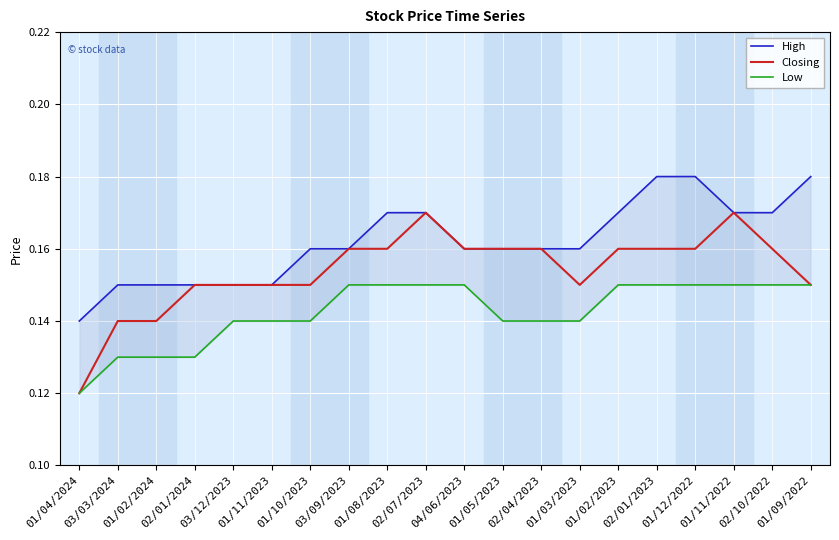

At how many categories does at least one series exceed 0?

20